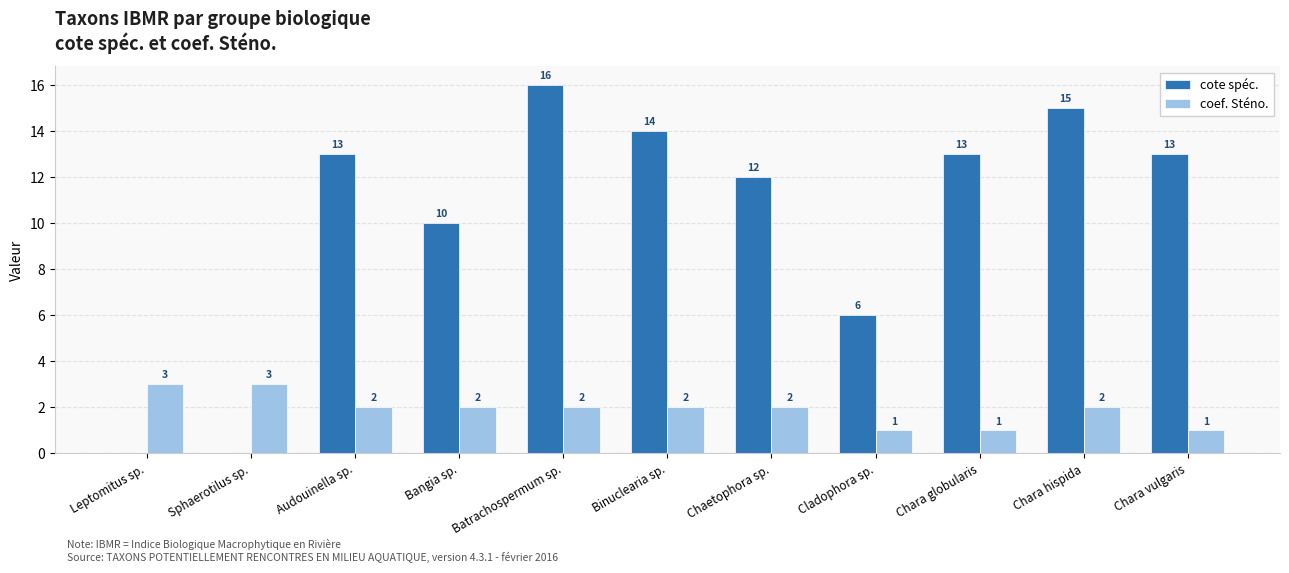

Is the value of cote spéc. at Chara vulgaris greater than the value of coef. Sténo. at Sphaerotilus sp.?

Yes